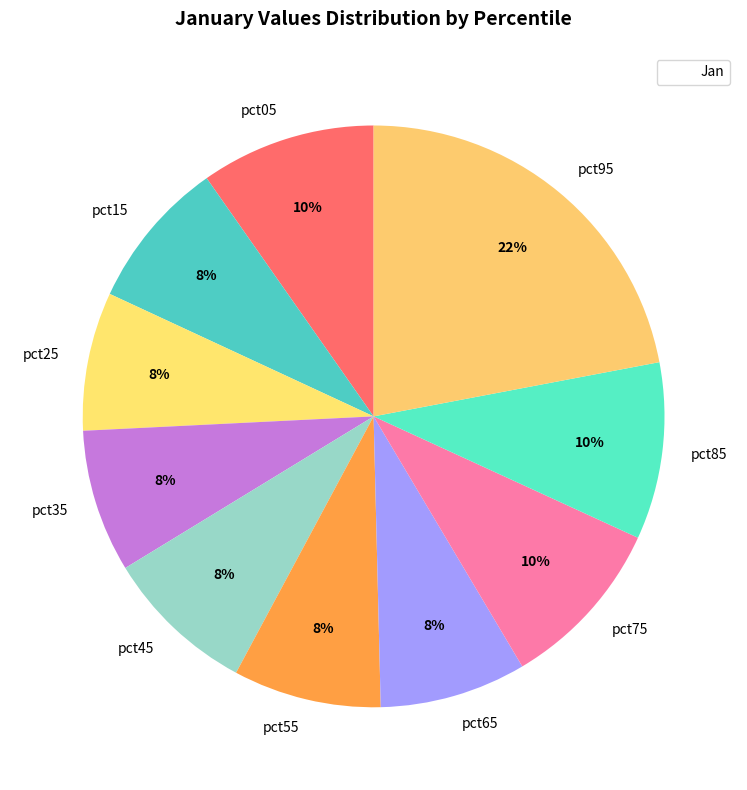

Combined, do pct85 and pct95 account for over 50%?

No